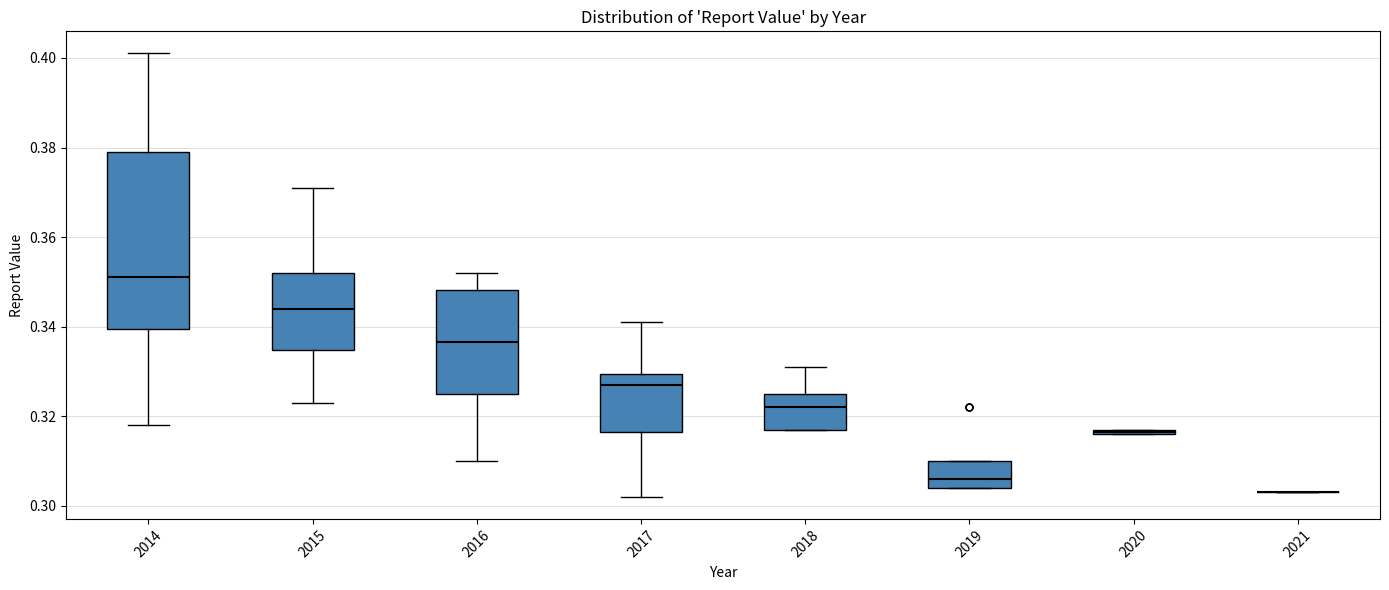

Comparing the boxes themselves (not the whiskers), which one is the tallest?

2014